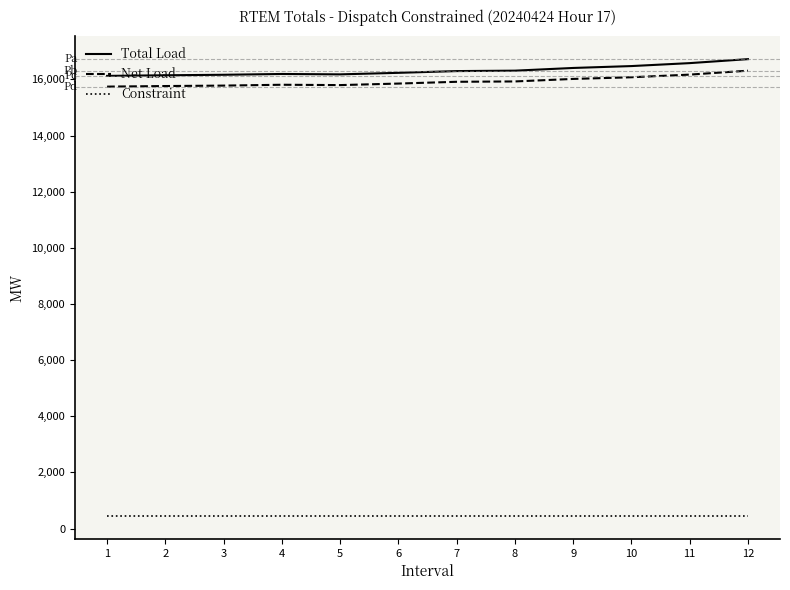

True or false: Net Load and Total Load cross at least once.

False